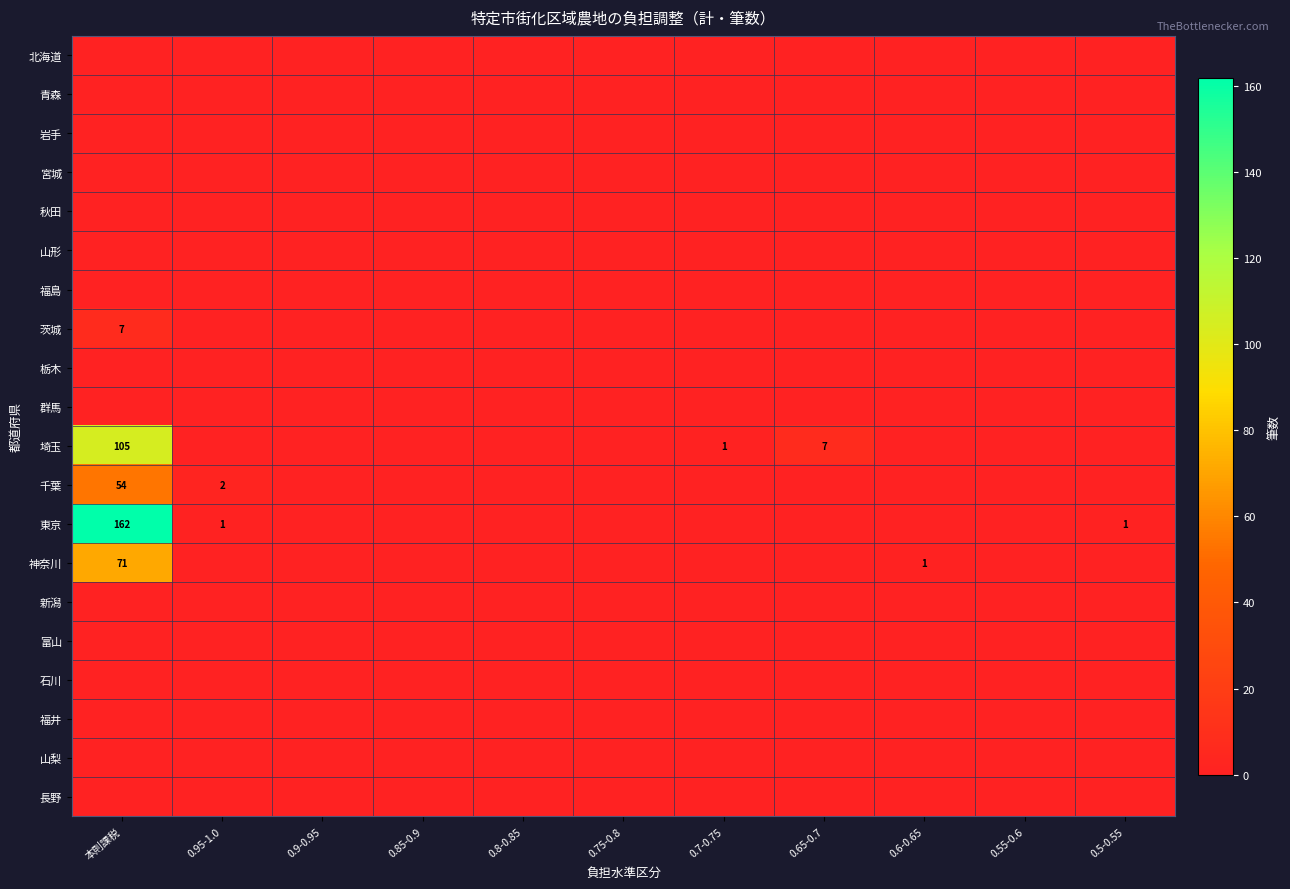

What is the maximum value for 千葉?

54